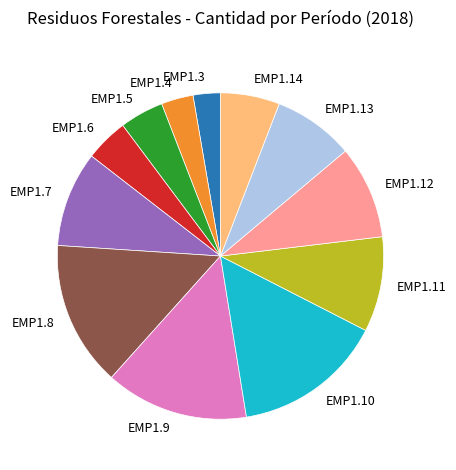

Which slice is the largest?

EMP1.10